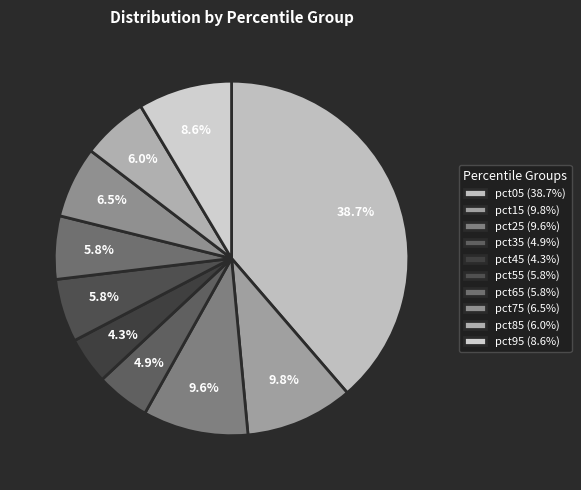

Which category has the biggest portion of the pie?

pct05